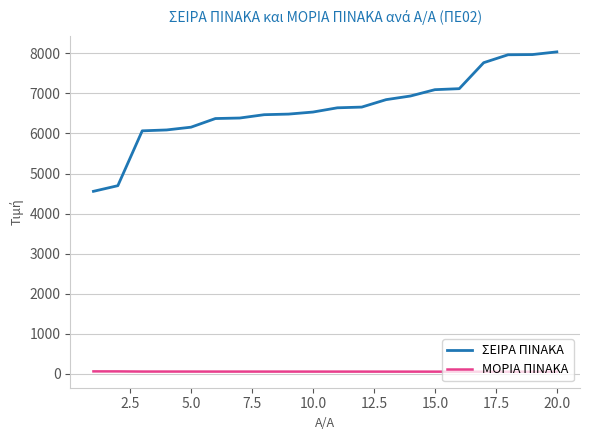

What is the minimum value for ΜΟΡΙΑ ΠΙΝΑΚΑ?

48.9